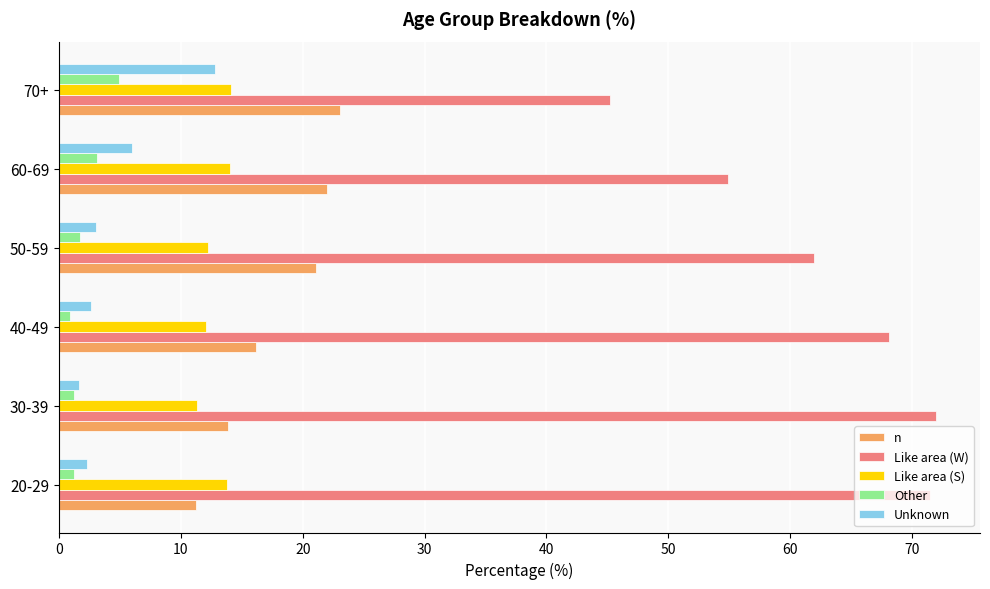

The value of Unknown at 70+ is 20.6. True or false?

False